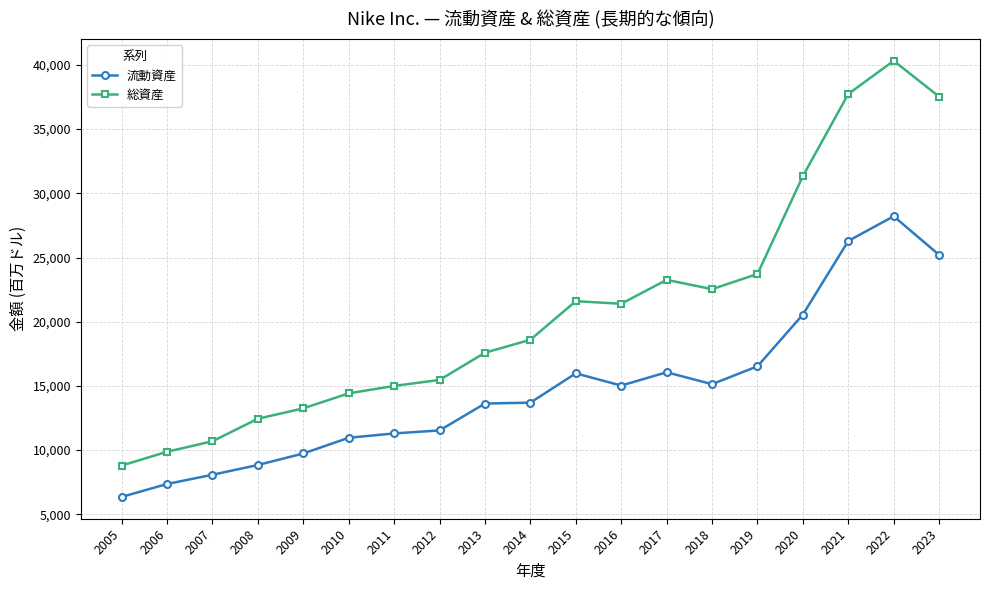

True or false: 総資産 has more than 0 points higher than both neighbors.

True